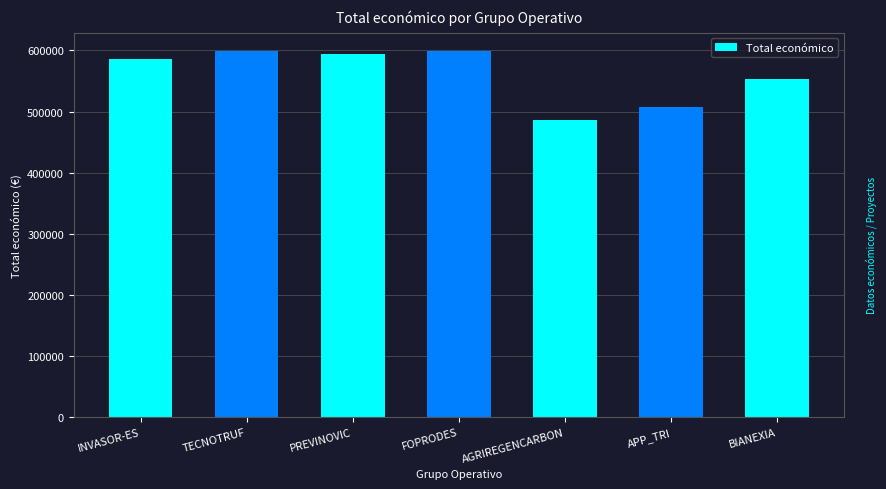

Which has a higher value, TECNOTRUF or APP_TRI?

TECNOTRUF